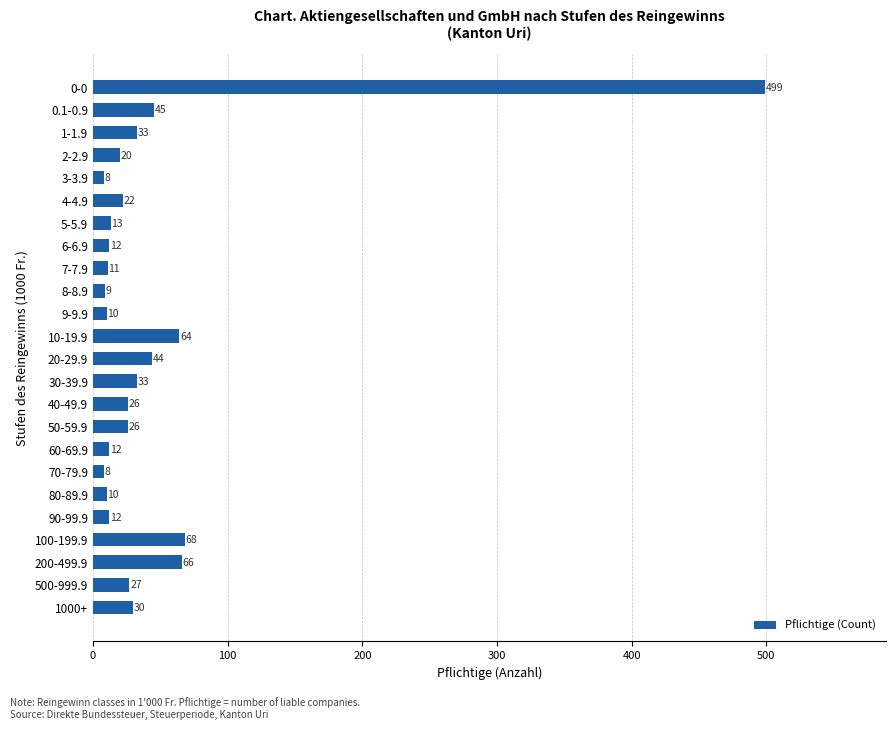

What is the change in value from 8-8.9 to 40-49.9?

+17